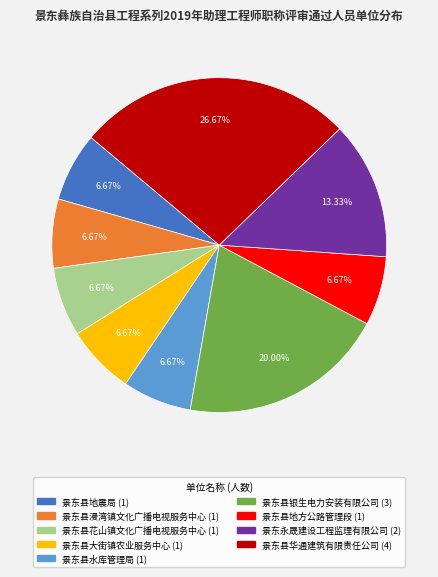

Does 景东县大街镇农业服务中心 account for over 50% of the chart?

No